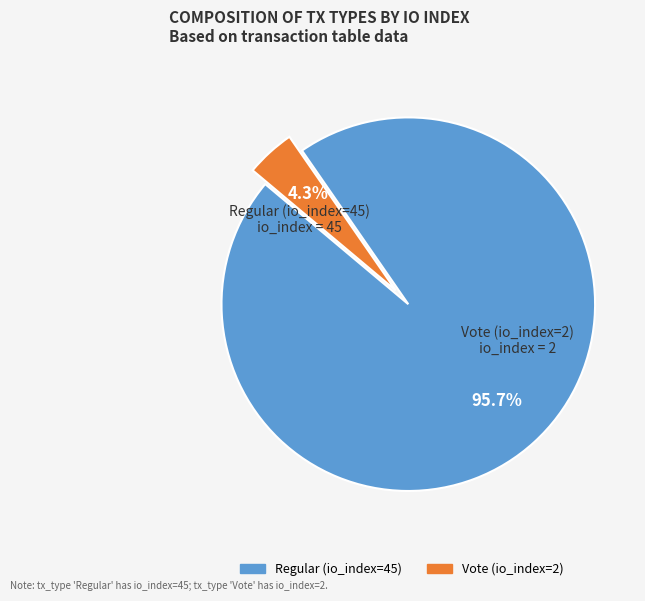

Count the number of slices in the pie.

2